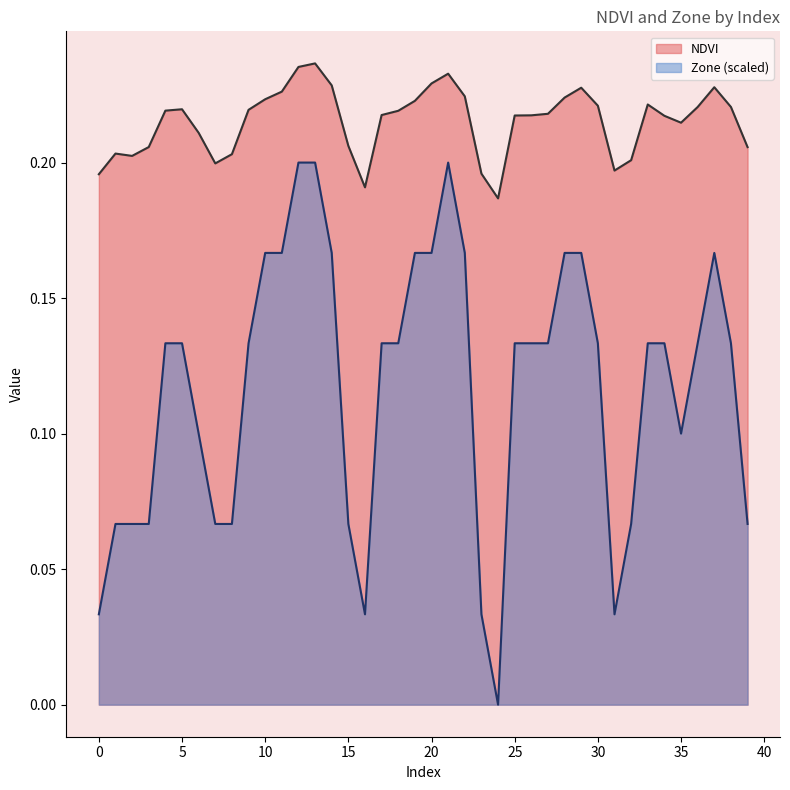

Between 25 and 31, which is larger?

25